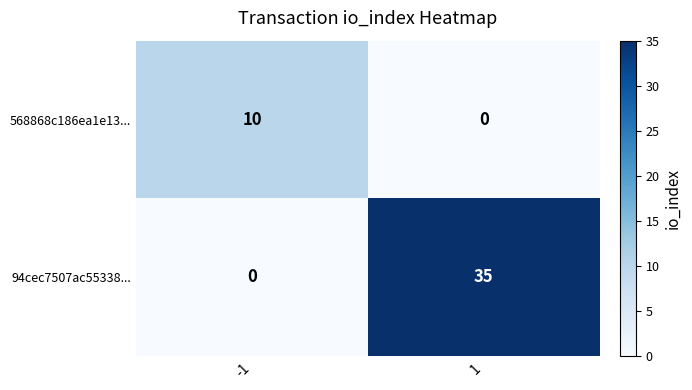

Count the number of categories in the chart.

2